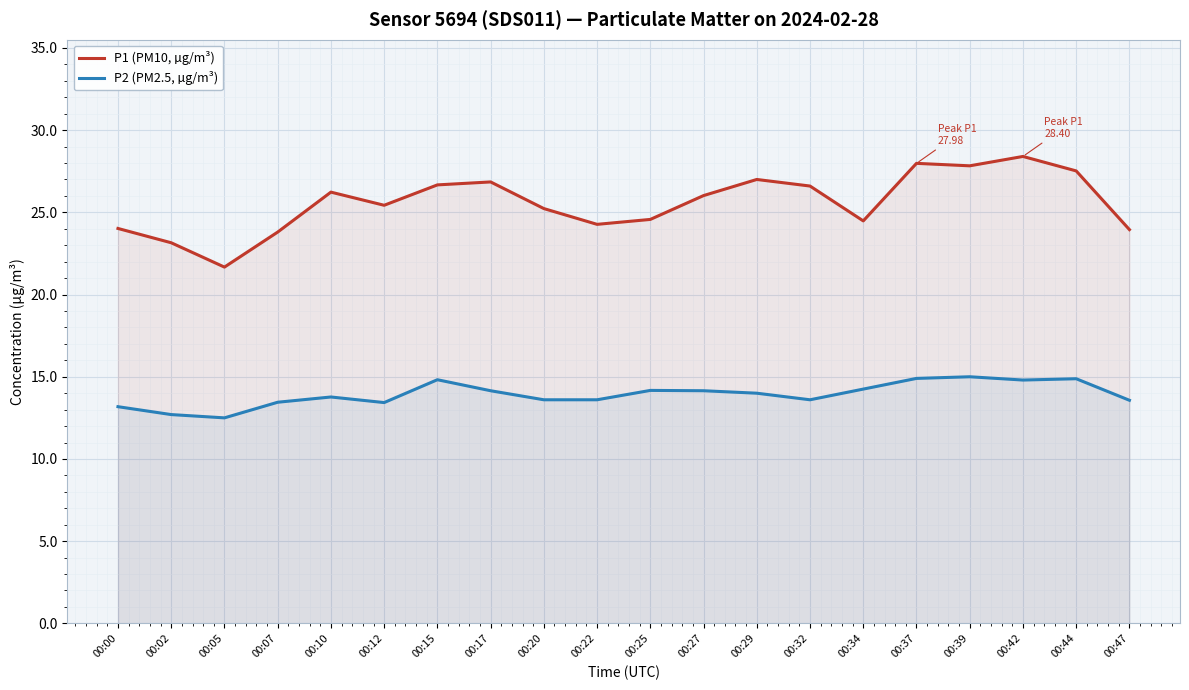

List the series in order of their peak value, highest first.

P1 (PM10, µg/m³), P2 (PM2.5, µg/m³)